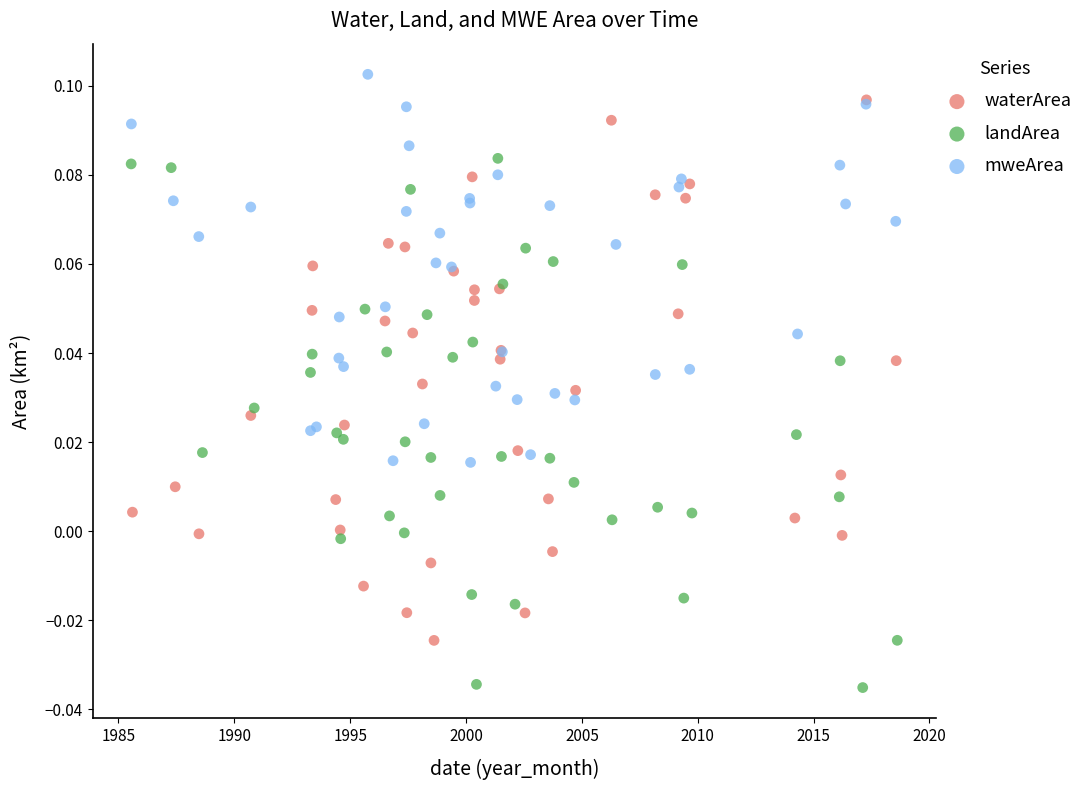

Which series contains the lowest Y value?

landArea